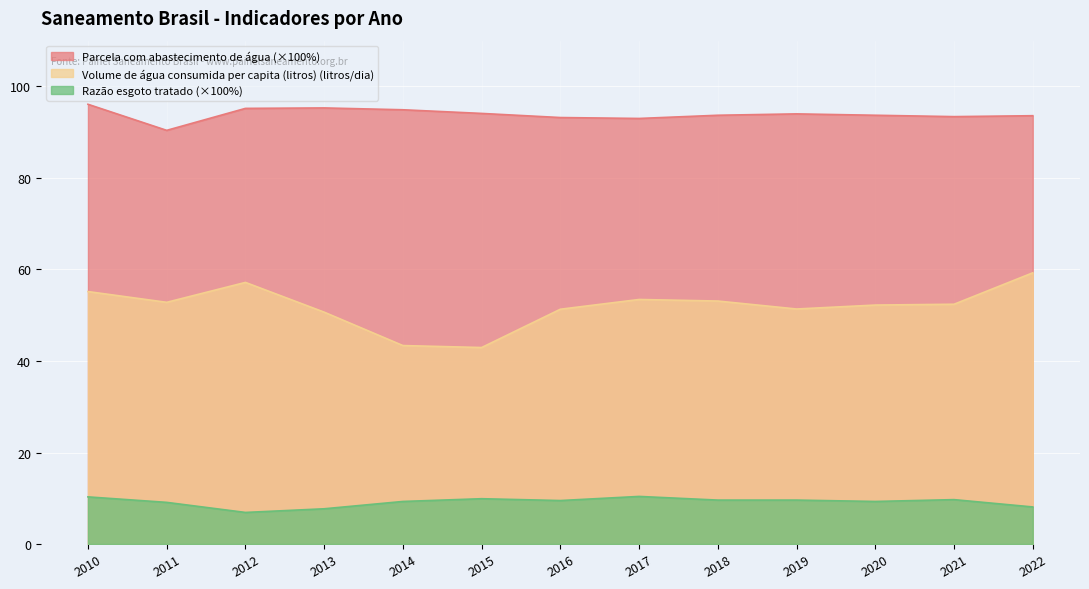

What are all the series names shown in the legend?

Parcela com abastecimento de água (×100%), Volume de água consumida per capita (litros) (litros/dia), Razão esgoto tratado (×100%)